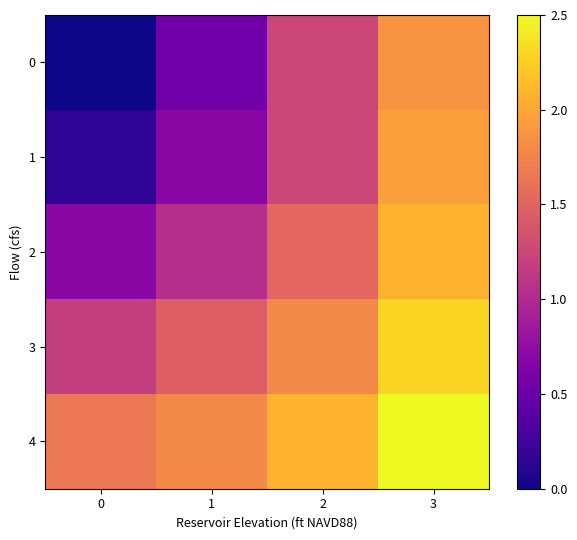

Count the number of categories in the chart.

4